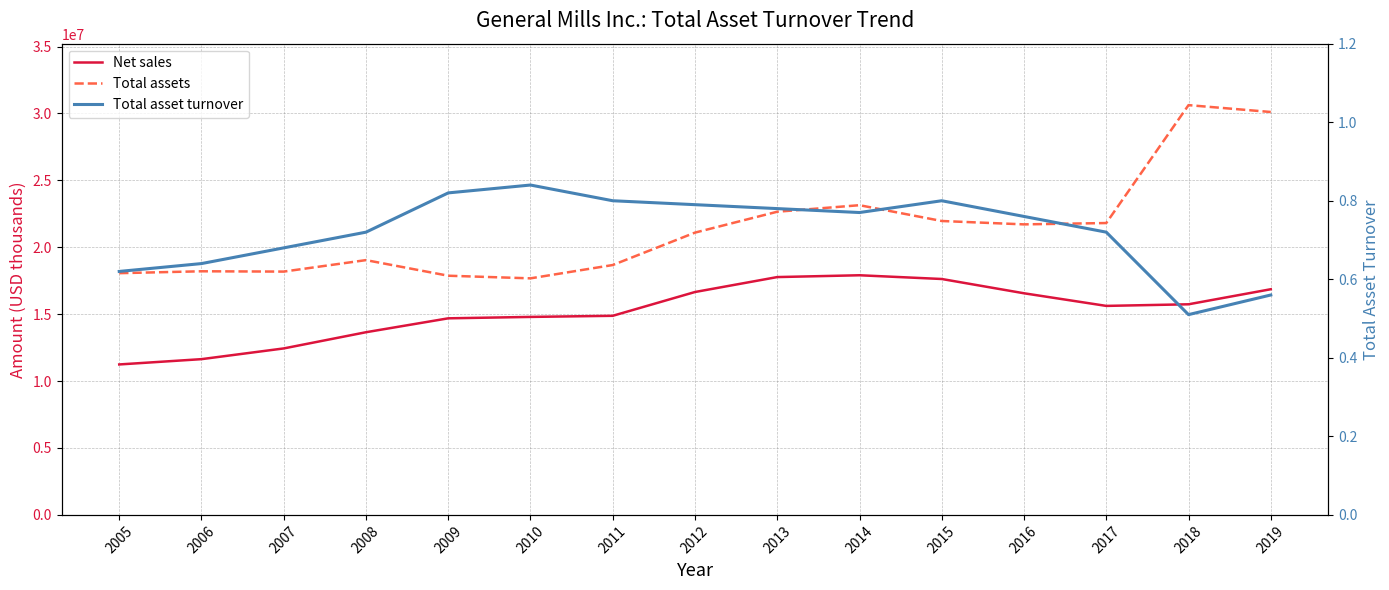

The Total assets series shows 12735877.0 at 2008. True or false?

False